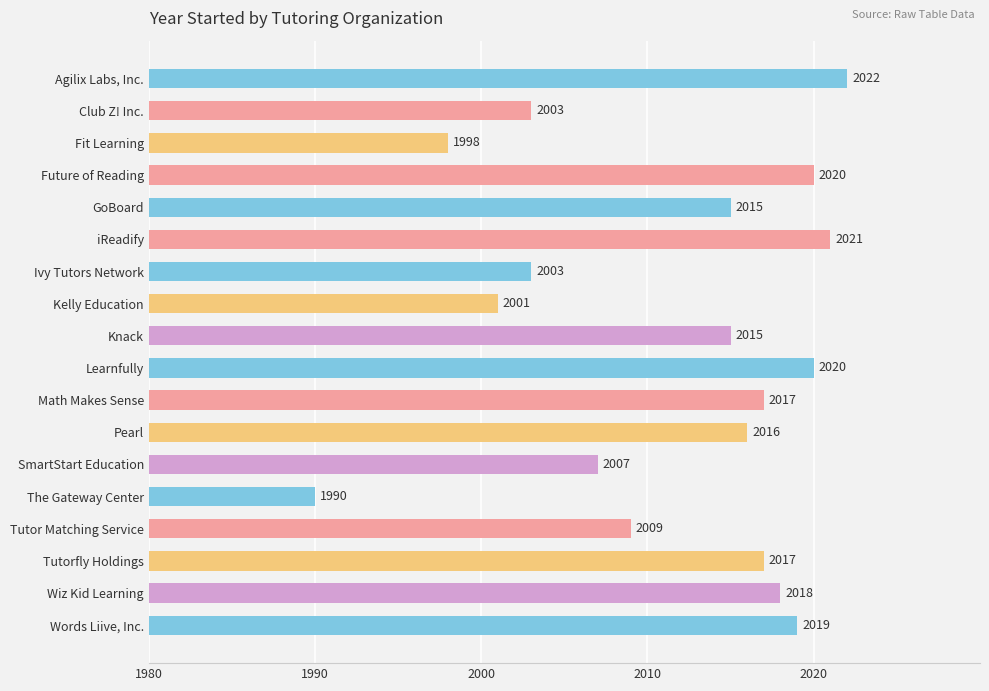

What is the sum of the values at Agilix Labs, Inc. and Pearl?

4038